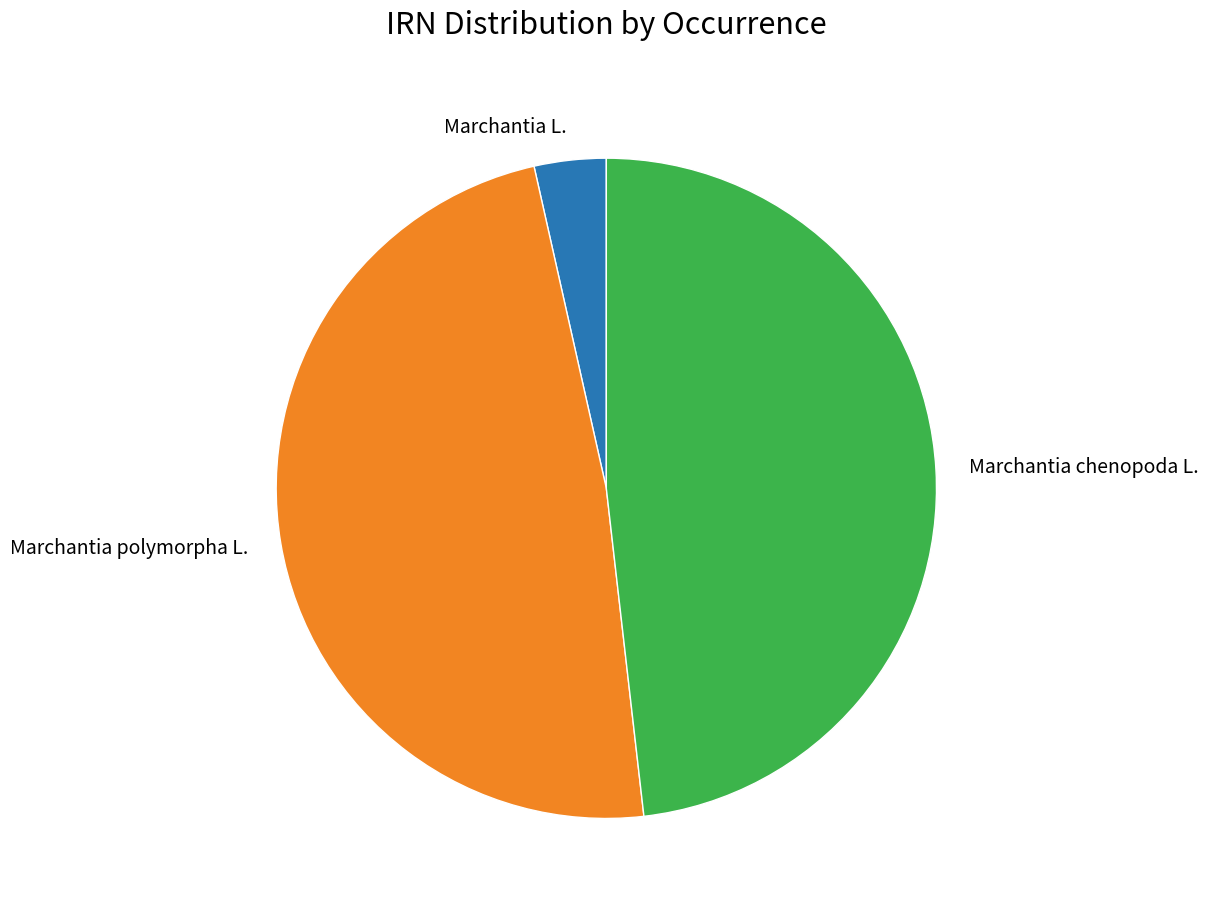

Does any single category account for the majority?

No